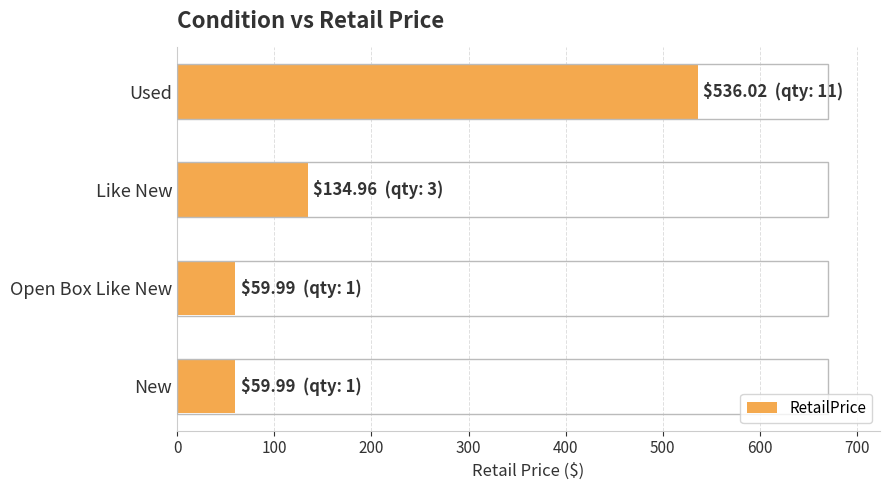

What is the difference between the maximum and minimum values?

476.0